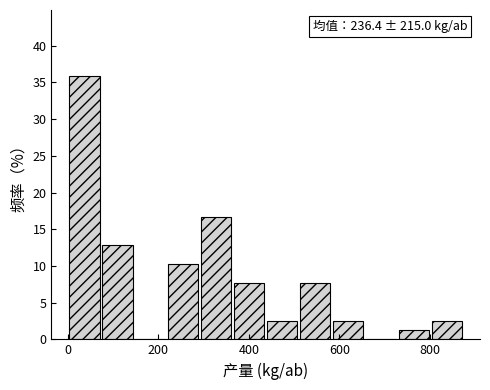

Around what value on the x-axis is the tallest bar? Give the approximate position of its centre, as read against the axis.

40